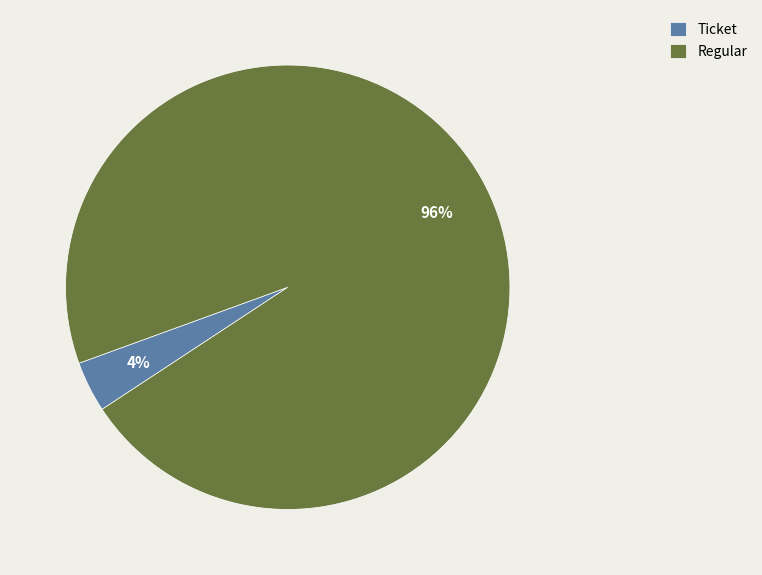

How many slices are in this pie chart?

2